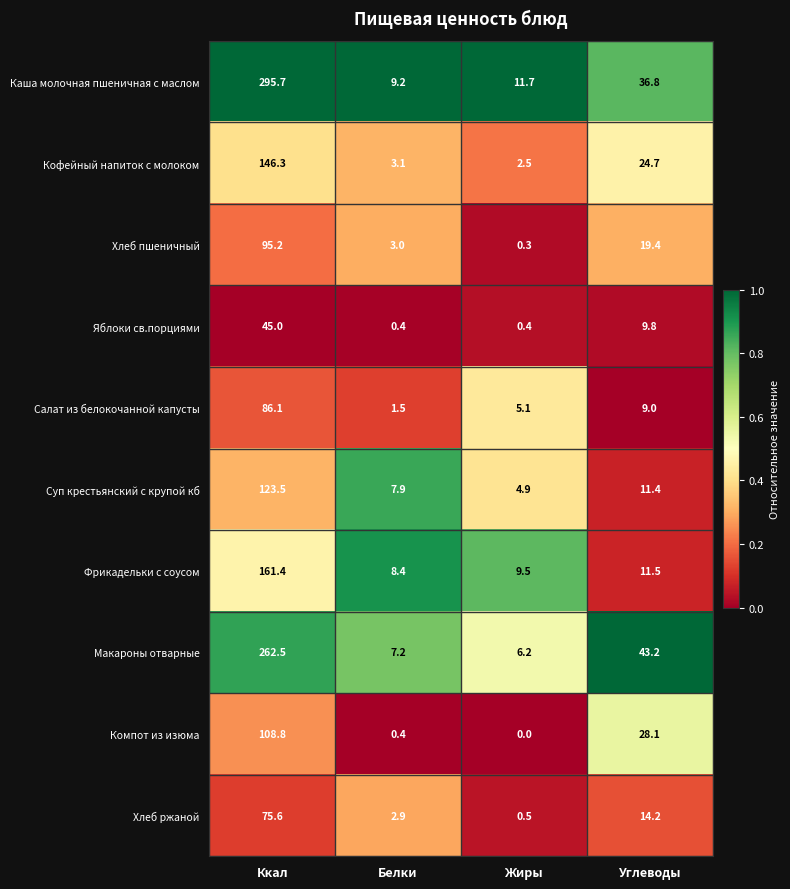

Which series has the largest range (max minus min)?

Каша молочная пшеничная с маслом